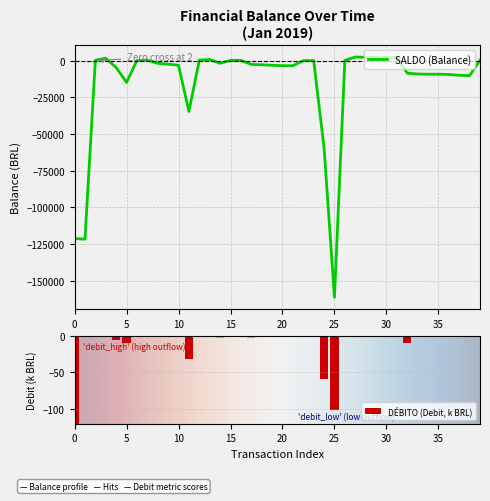

How many groups of bars are there?

40